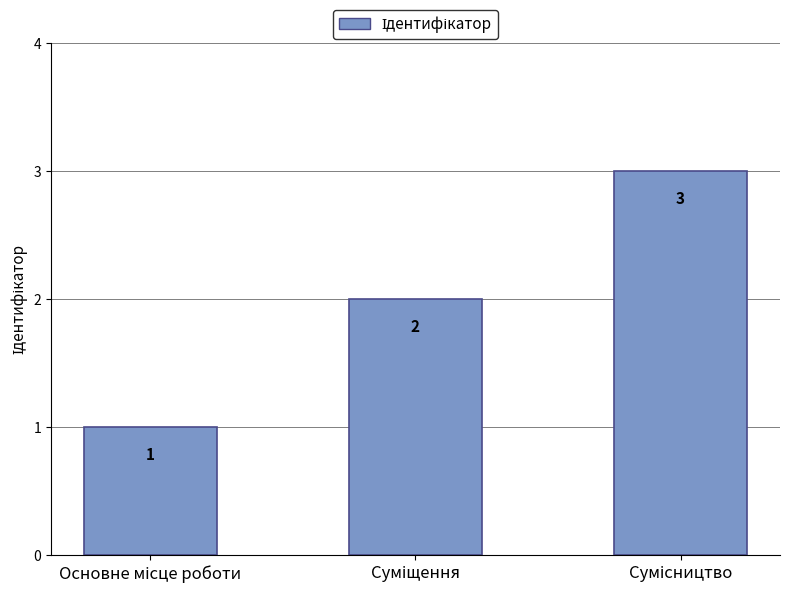

What is the greatest value displayed?

3